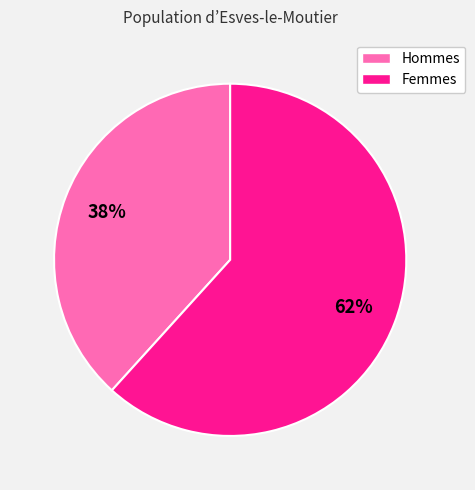

Count the number of slices in the pie.

2